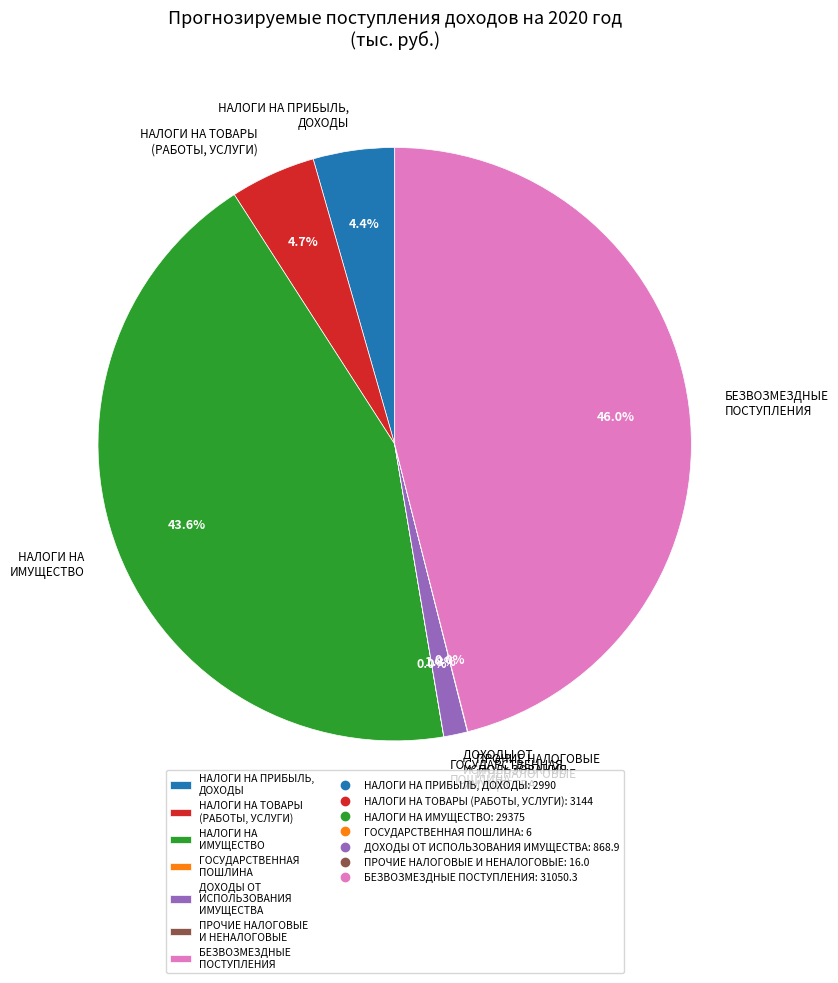

What is the total percentage of НАЛОГИ НА ПРИБЫЛЬ, ДОХОДЫ and ДОХОДЫ ОТ ИСПОЛЬЗОВАНИЯ ИМУЩЕСТВА?

5.7%